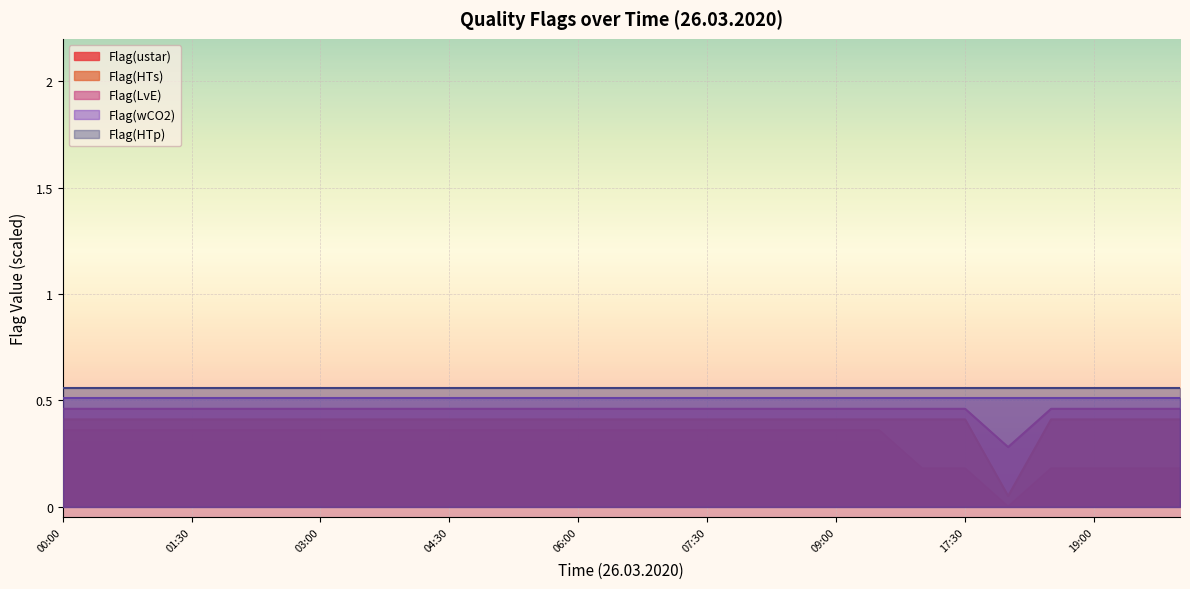

Where is Flag(LvE) nearest to the value 0?

18:00